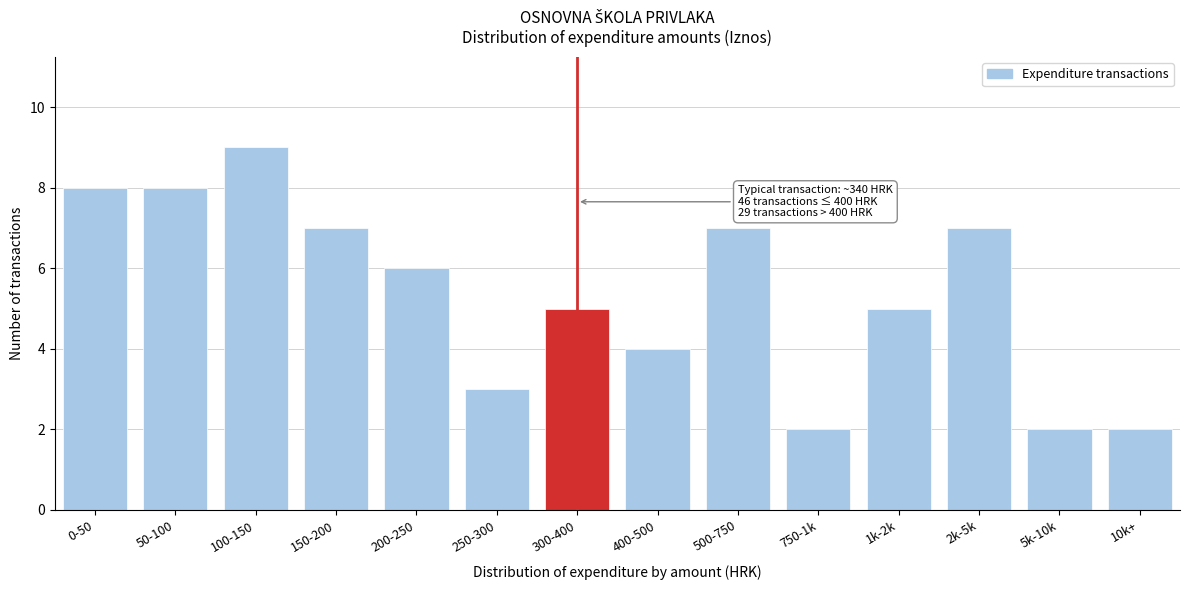

Reading right to left, what are all the values shown in this chart?

10k+=2	5k-10k=2	2k-5k=7	1k-2k=5	750-1k=2	500-750=7	400-500=4	300-400=5	250-300=3	200-250=6	150-200=7	100-150=9	50-100=8	0-50=8